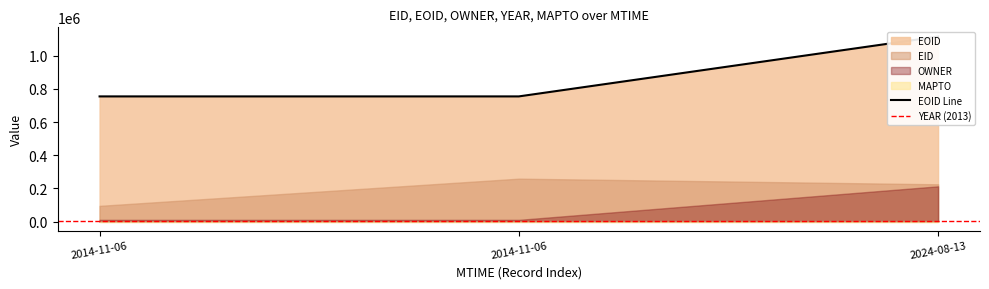

What is the label of the 3rd point from the right?

2014-11-06T05:52:25